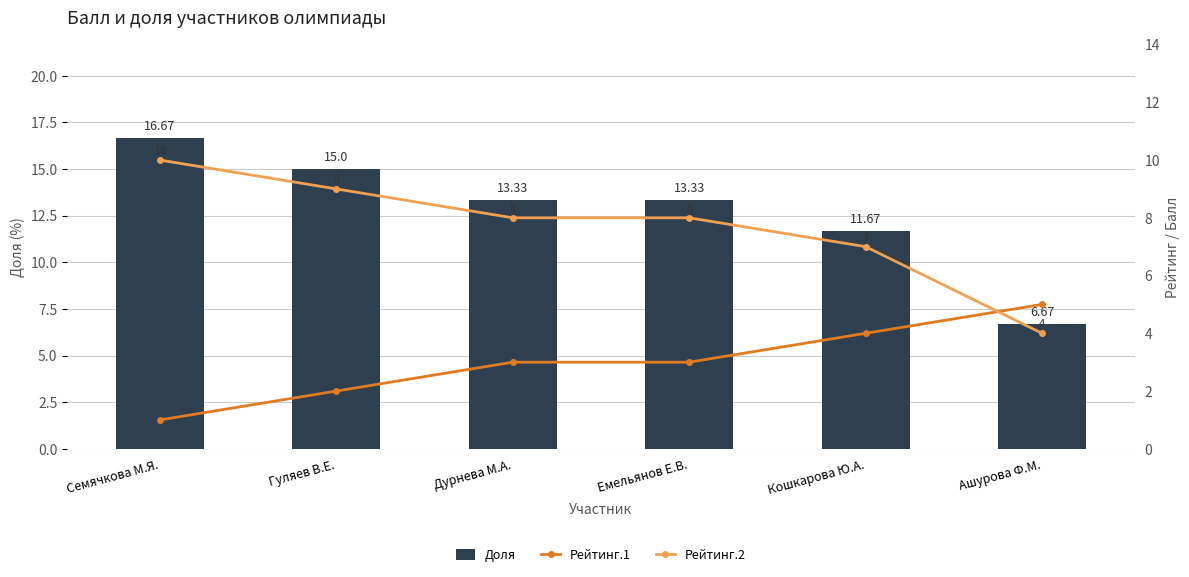

At which label is Рейтинг.2 closest to 7?

Кошкарова Ю.А.